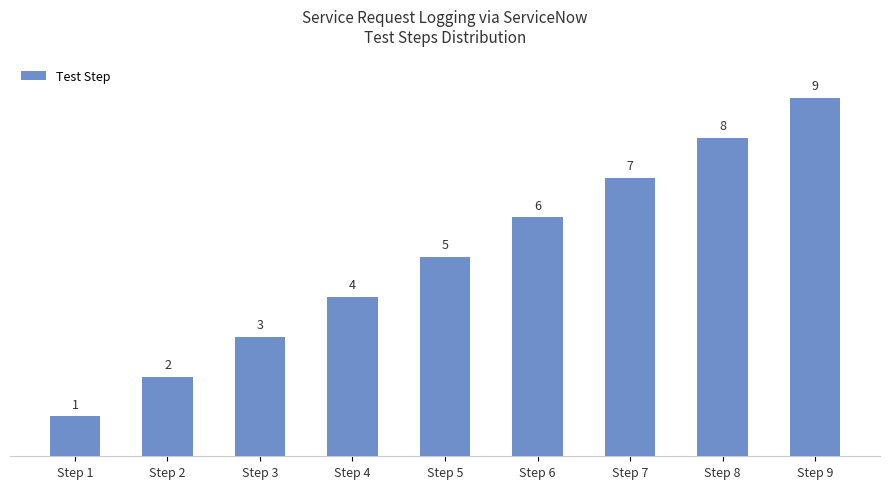

Which category has the highest value across all series?

Step 9